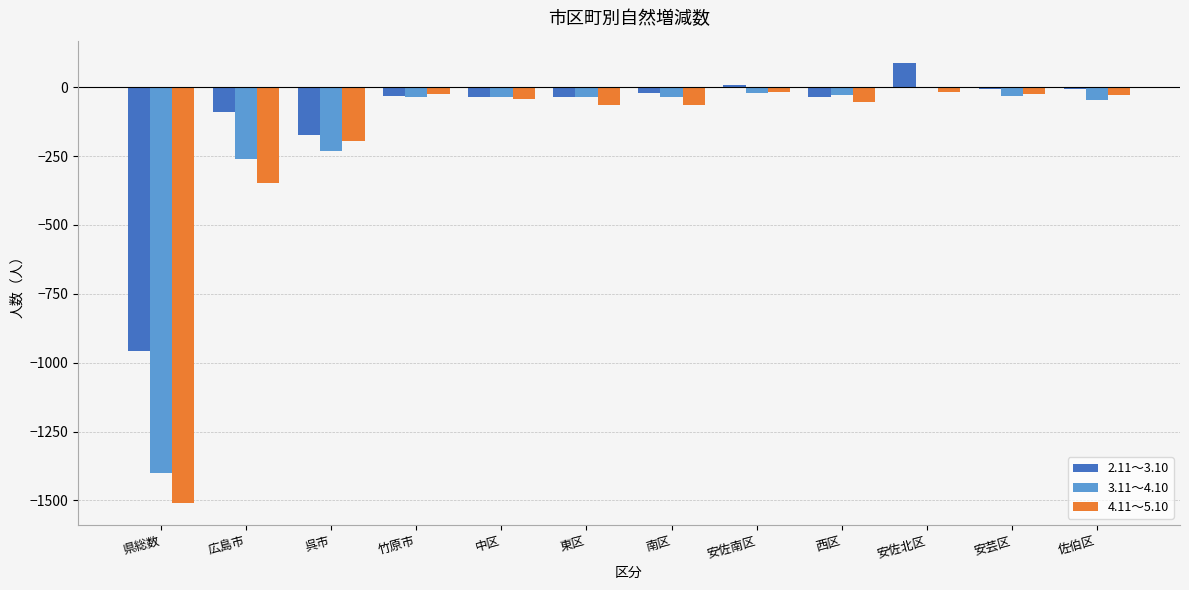

How many distinct data groups are displayed?

3